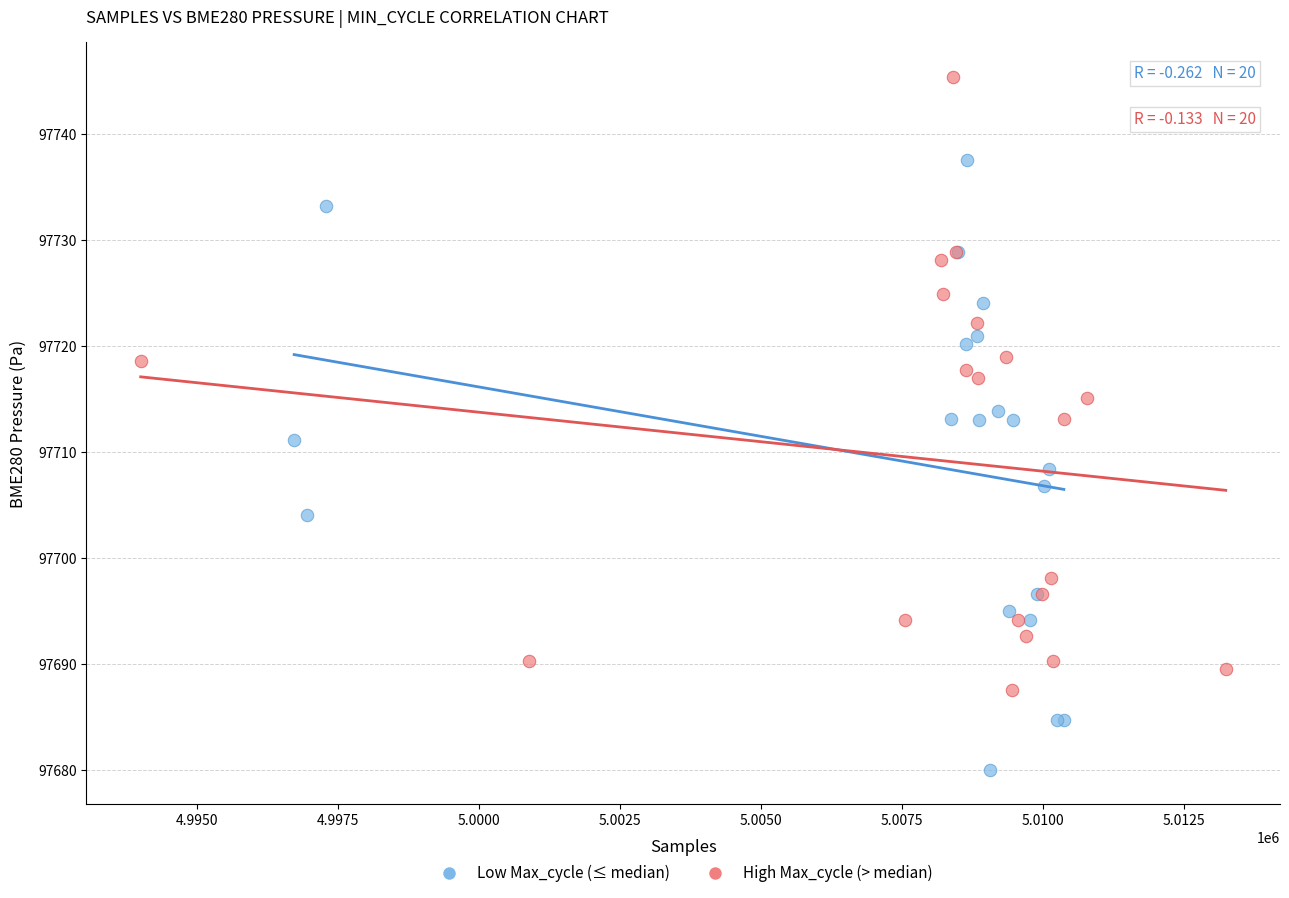

Which series reaches the minimum Y coordinate?

Low Max_cycle (≤ median)